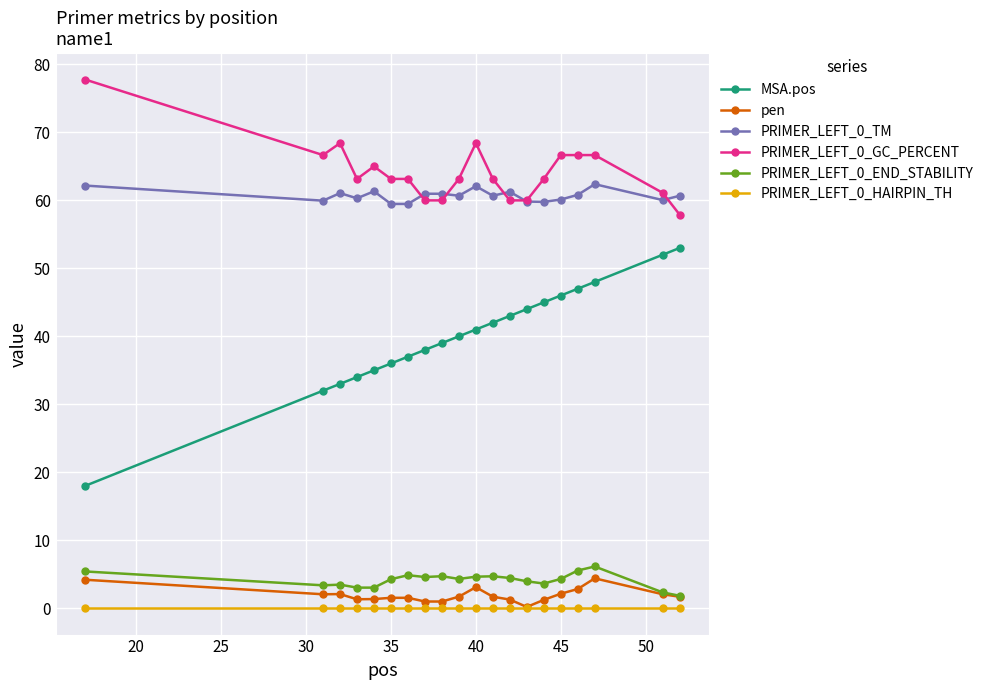

True or false: PRIMER_LEFT_0_GC_PERCENT and PRIMER_LEFT_0_END_STABILITY intersect in this chart.

False